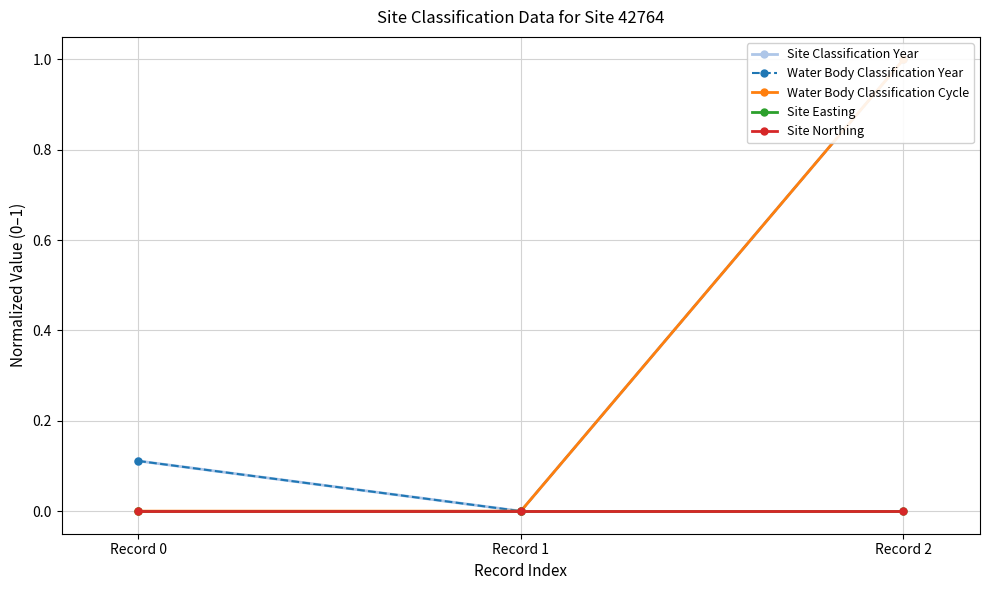

Rank the series at Record 1 from lowest to highest value.

Site Classification Year, Water Body Classification Year, Water Body Classification Cycle, Site Easting, Site Northing